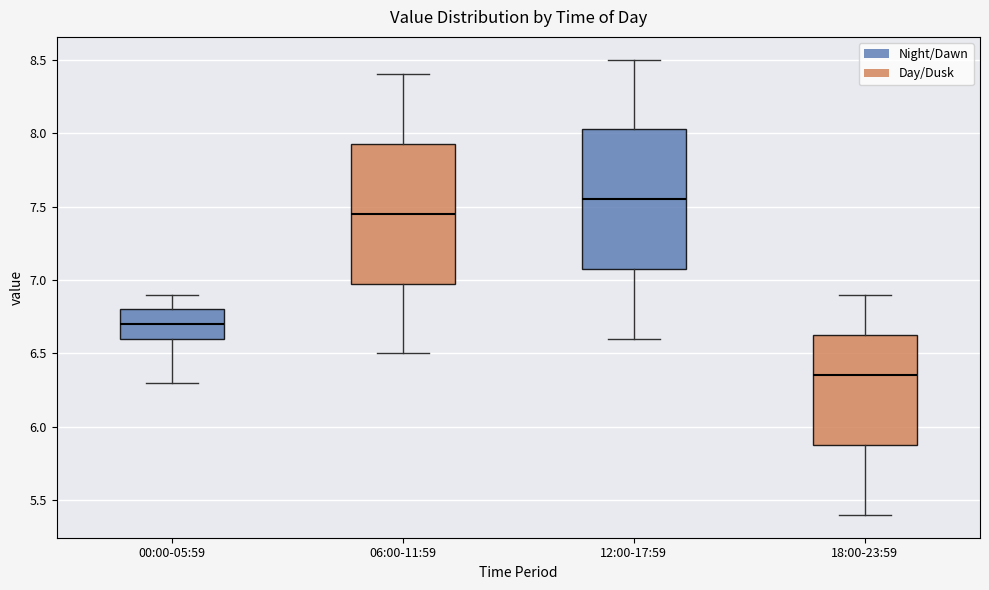

Where does the median line of the box for 12:00-17:59 sit on the y-axis? The values are not printed on the chart, so give them approximately, as read against the axis.

7.55